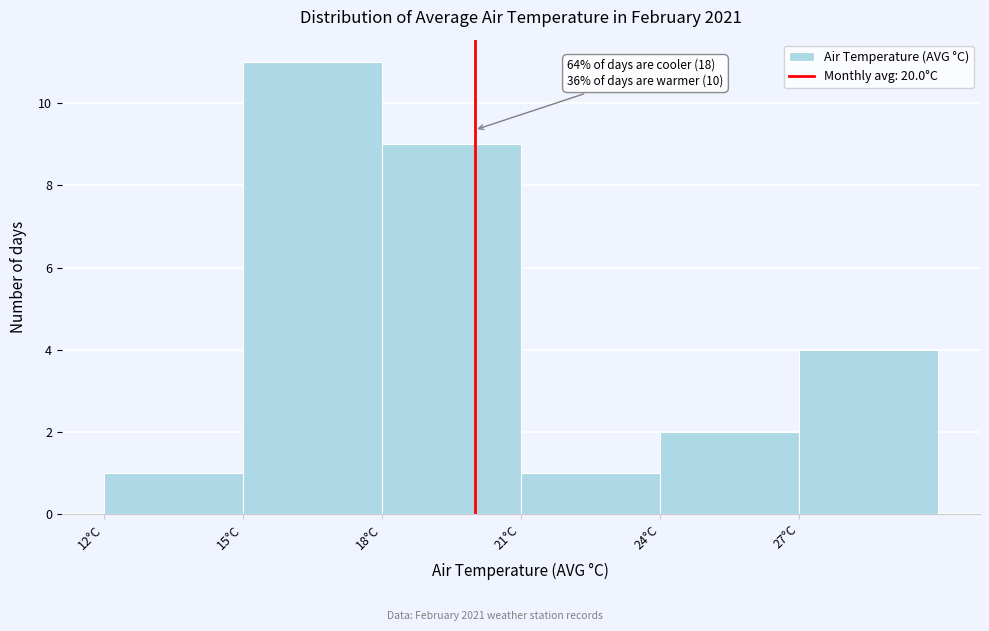

Over which range of the x-axis is the bar tallest?

15 to 18